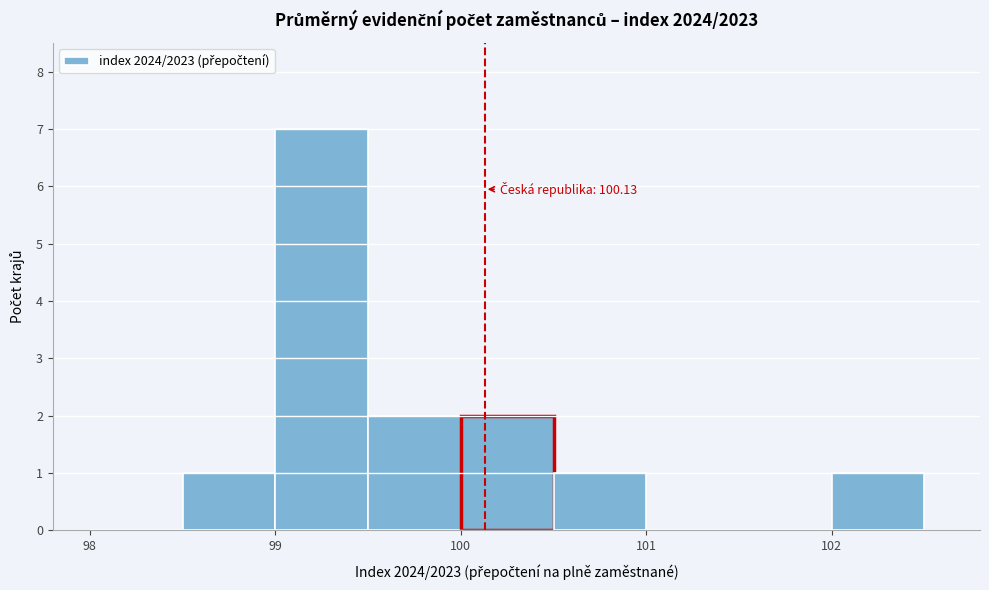

Over which range of the x-axis is the bar tallest?

99.0 to 99.5